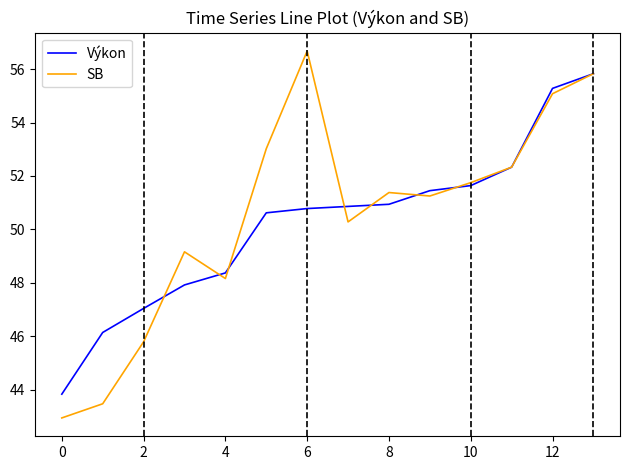

What are all the series names shown in the legend?

Výkon, SB